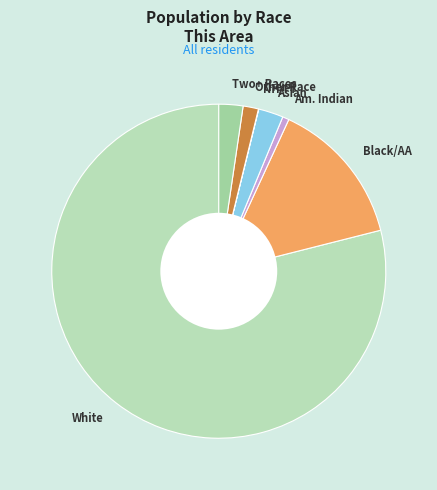

Combined, do Two+ Races and Am. Indian account for over 50%?

No